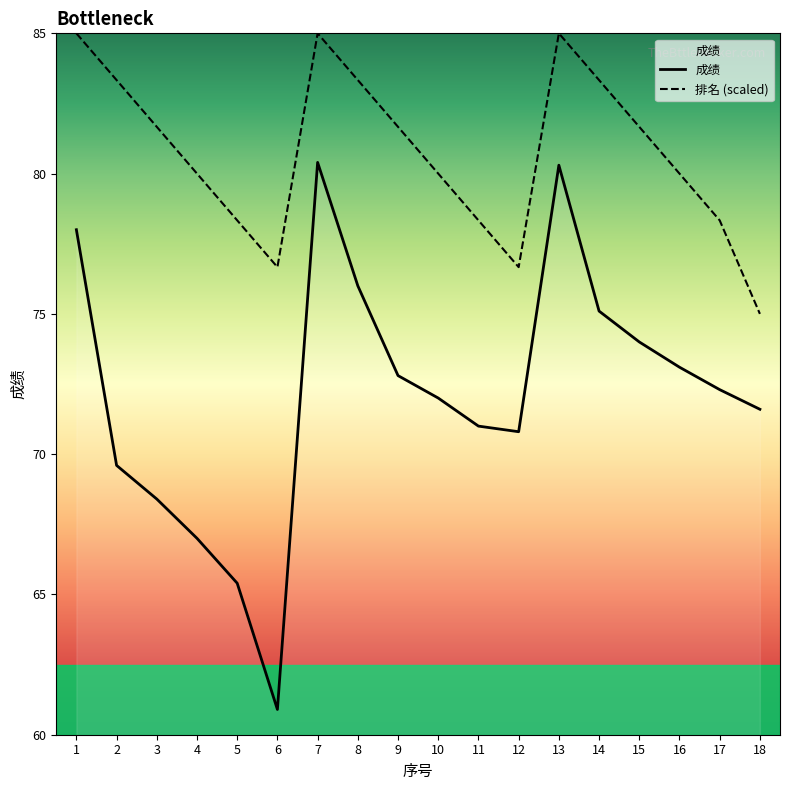

What is the value of the 成绩 point at the 17th from the left?

72.3